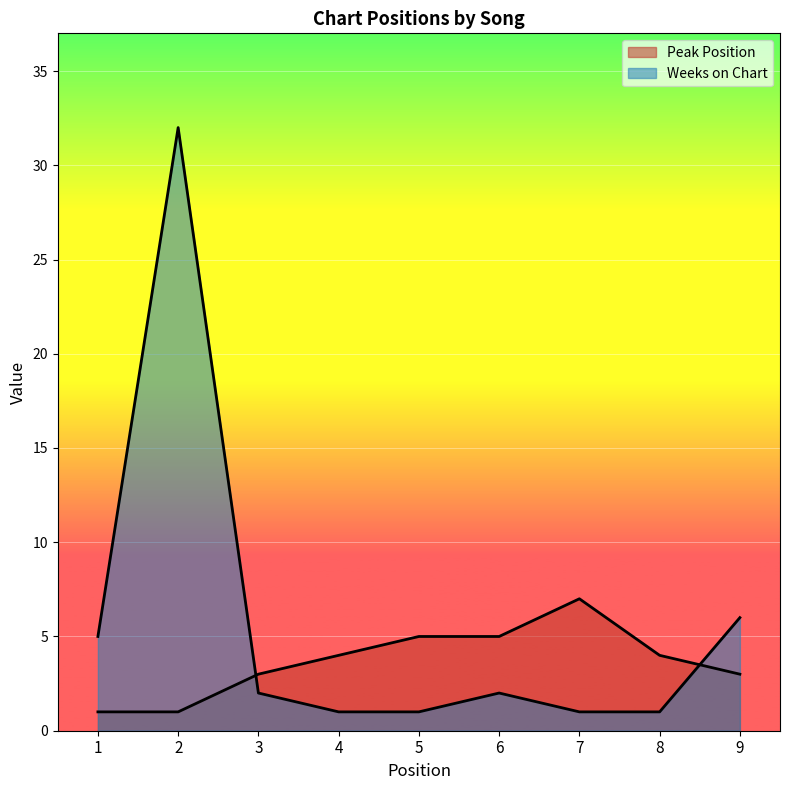

Which series has the largest total across all categories?

Weeks on Chart